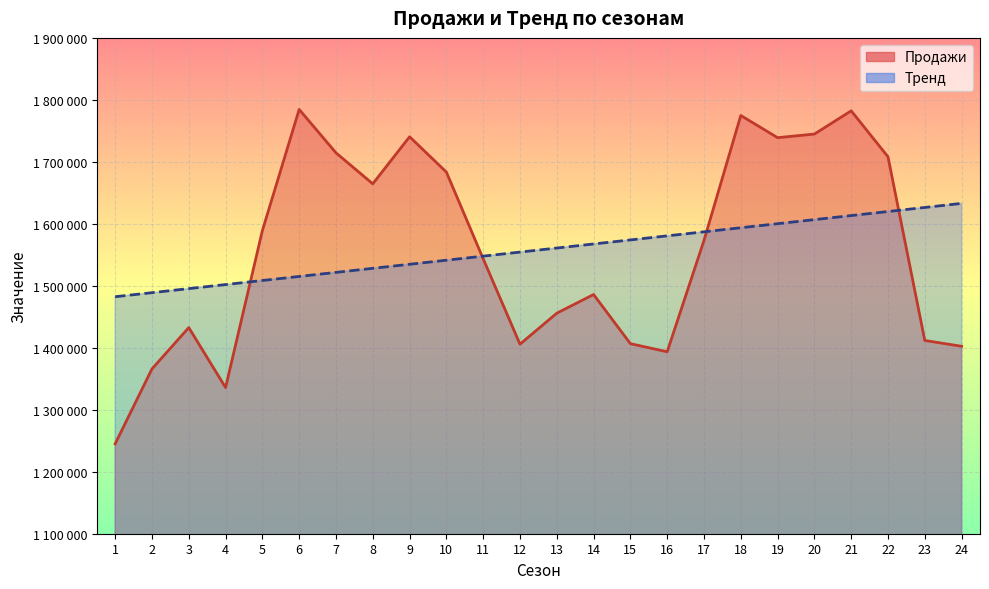

What is the average value of the Тренд series?

1557653.6